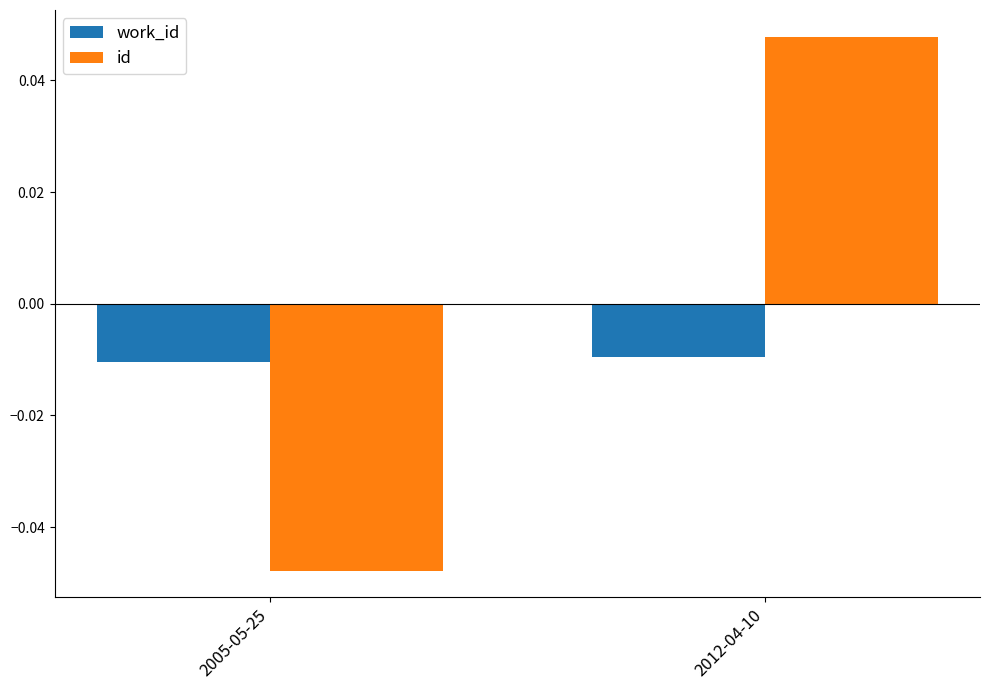

Which label corresponds to the largest value in the chart?

2012-04-10